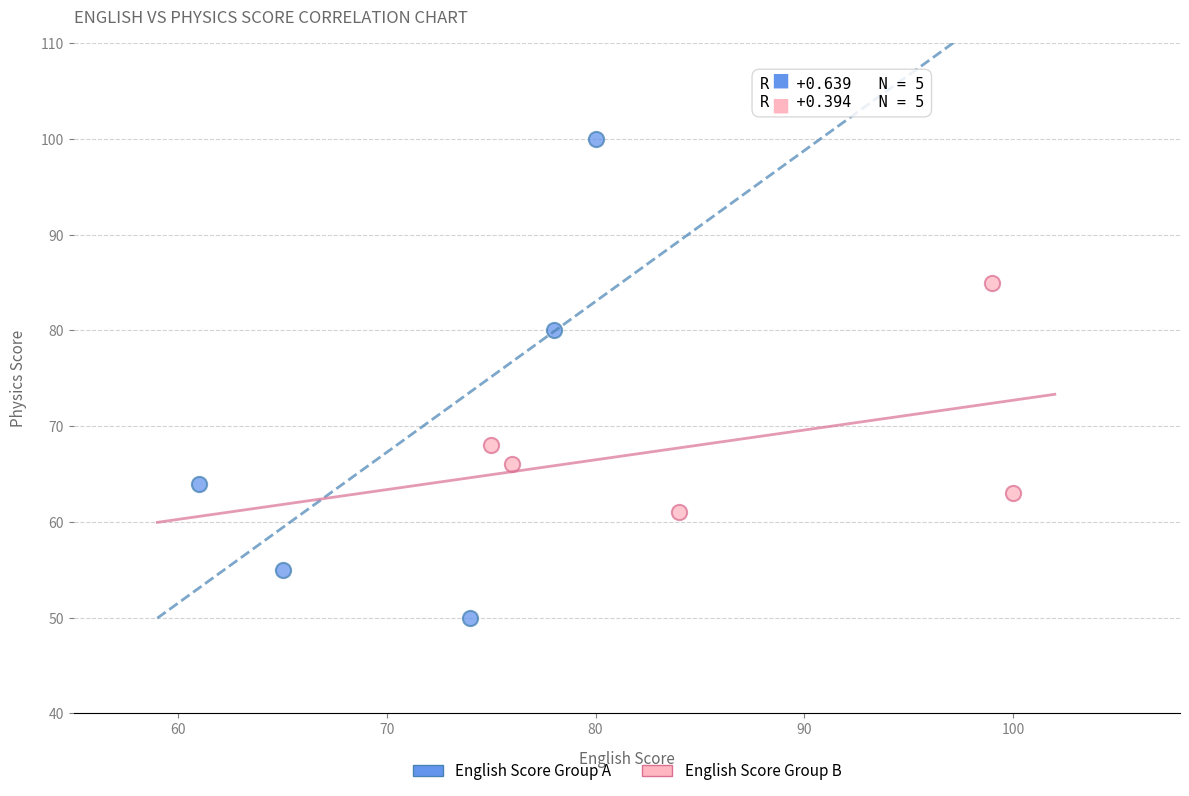

Which series has the largest Y range (max minus min)?

English Score Group A